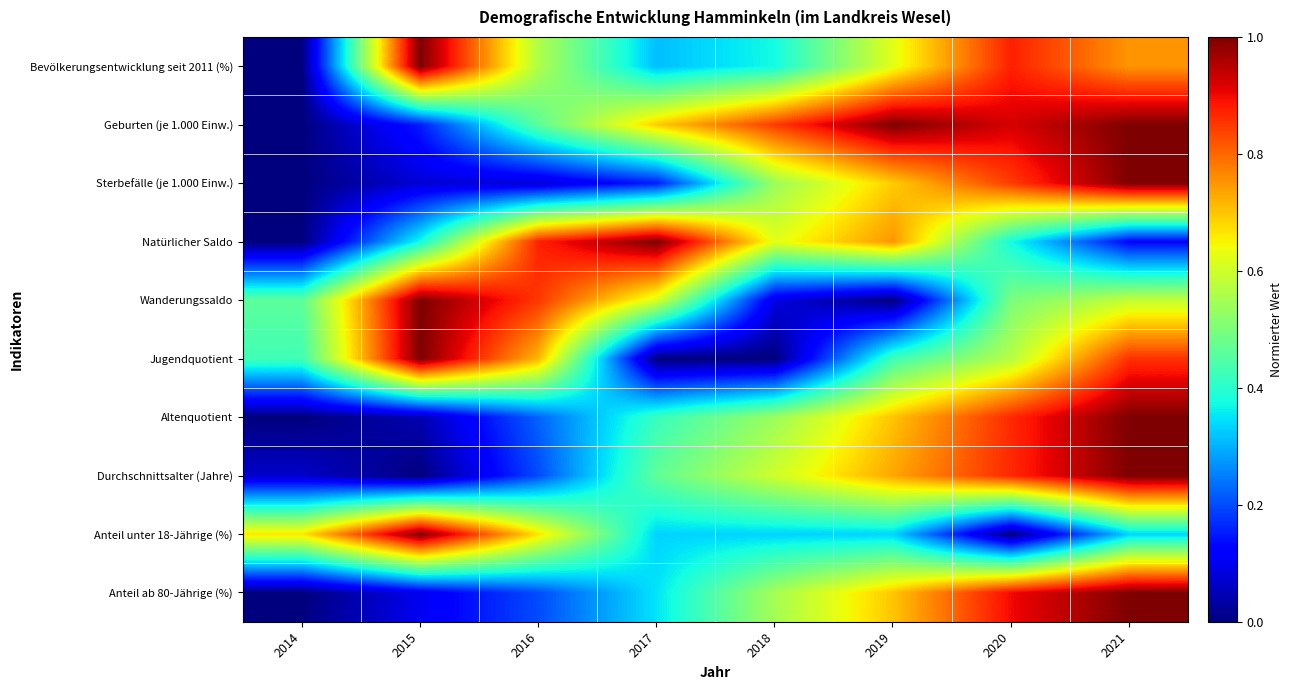

At how many categories does at least one series exceed 0?

8